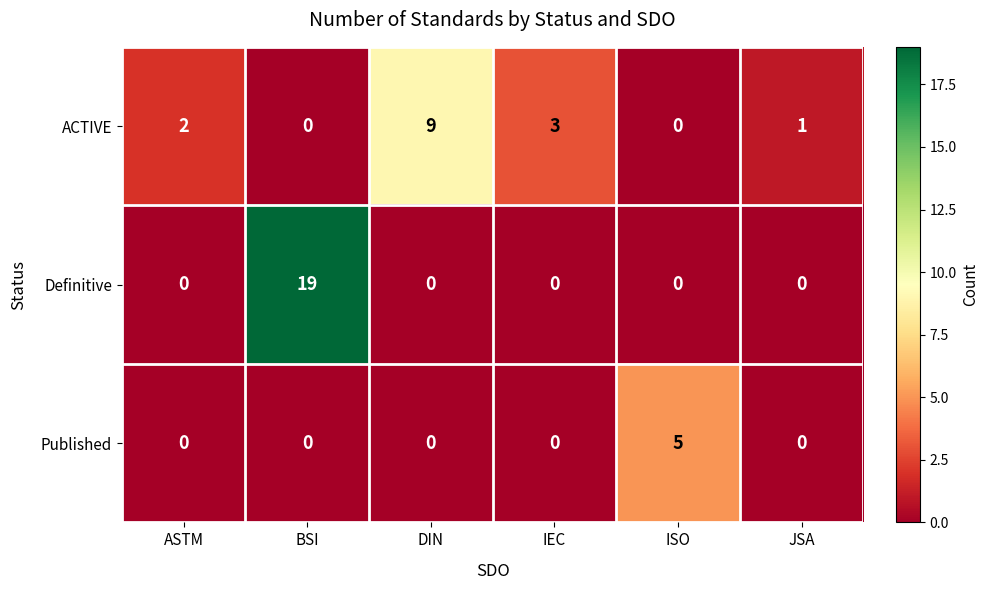

Which series has the largest total across all categories?

Definitive